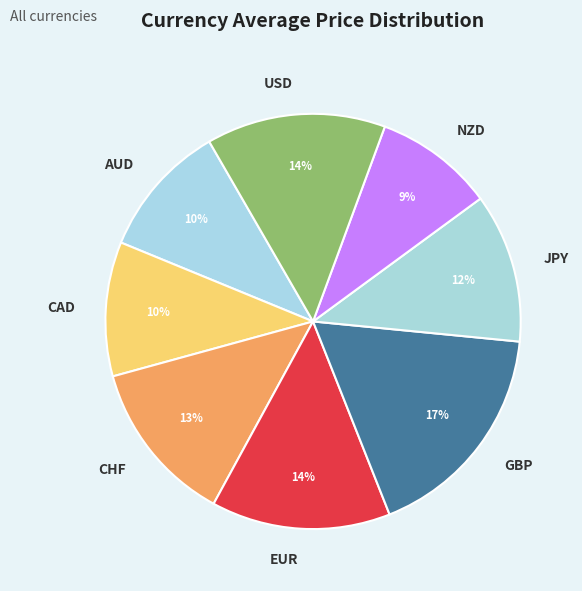

To the nearest percent, what portion does NZD represent?

9%